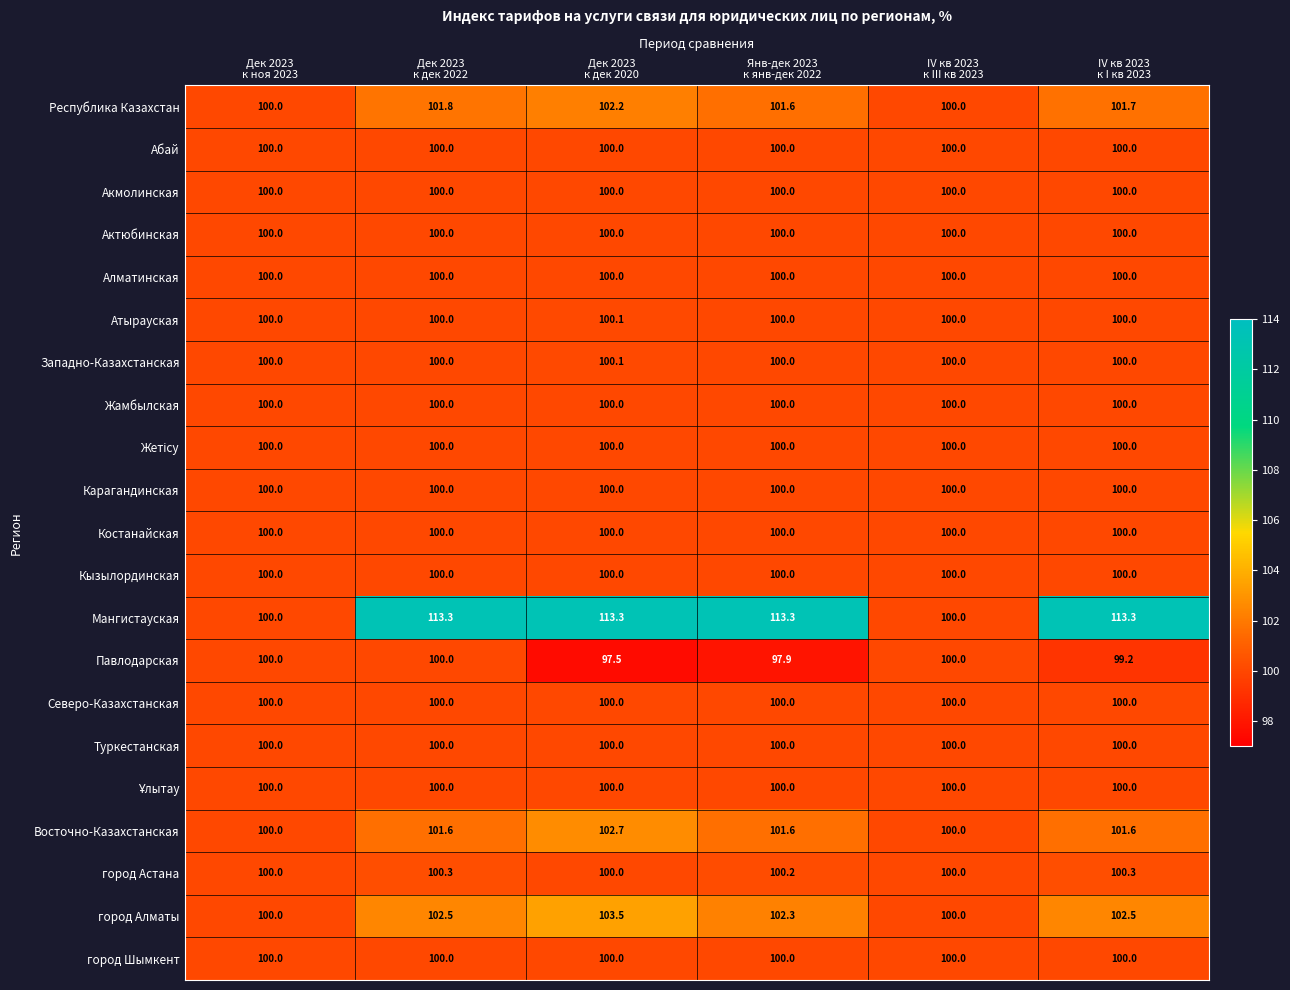

Which series has the largest total across all categories?

Мангистауская